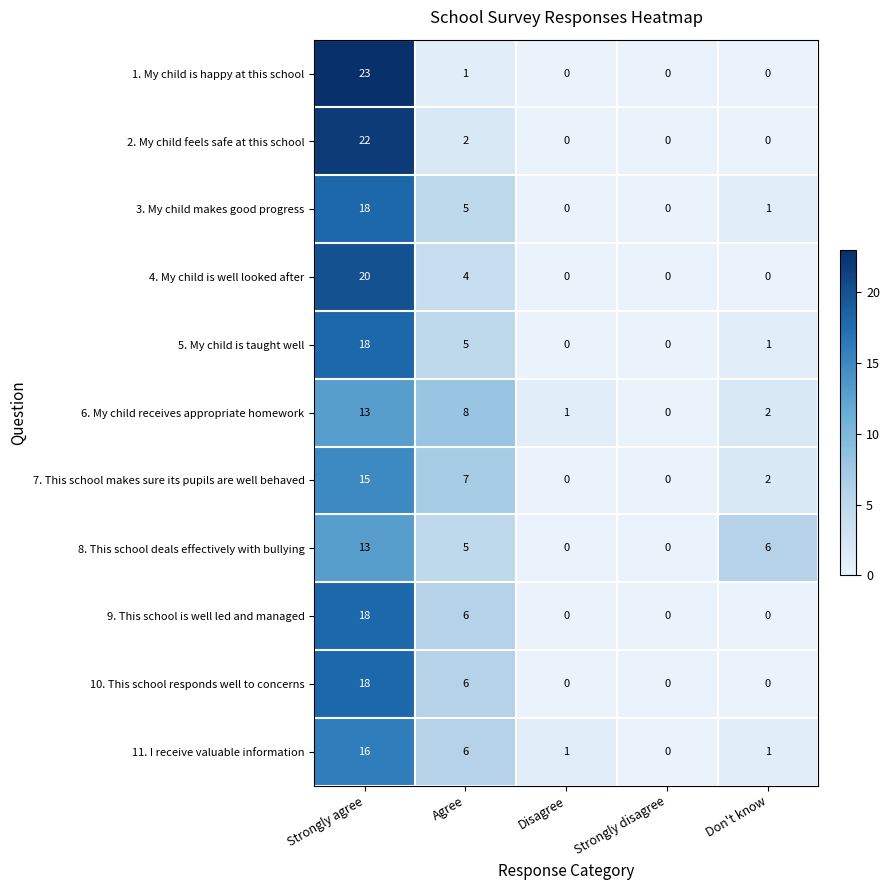

At which category does the chart reach its peak across all series?

Strongly agree